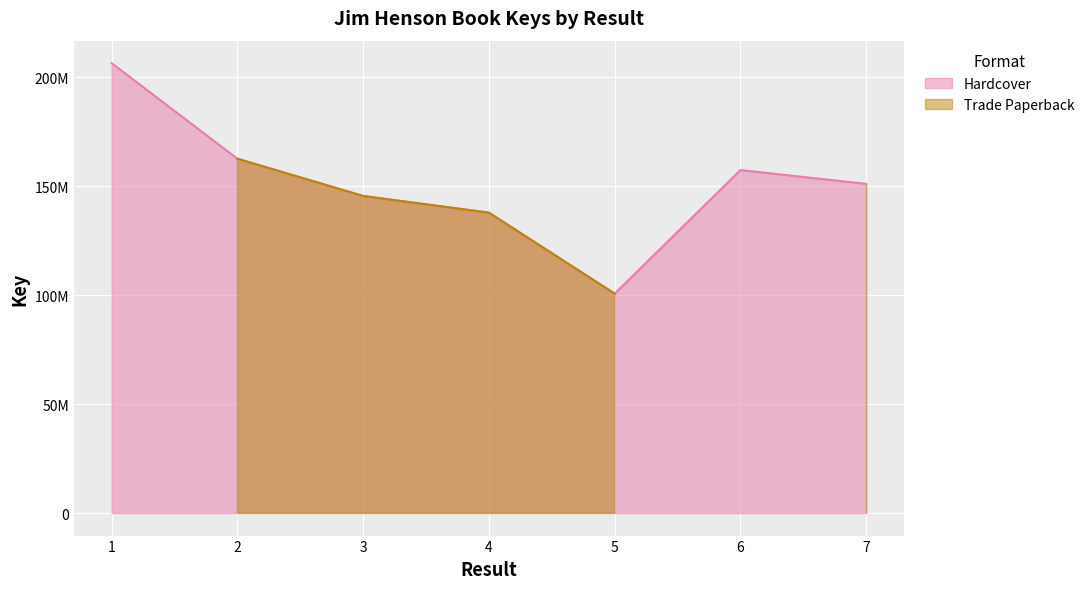

What is the difference between the maximum and minimum values?

105771338